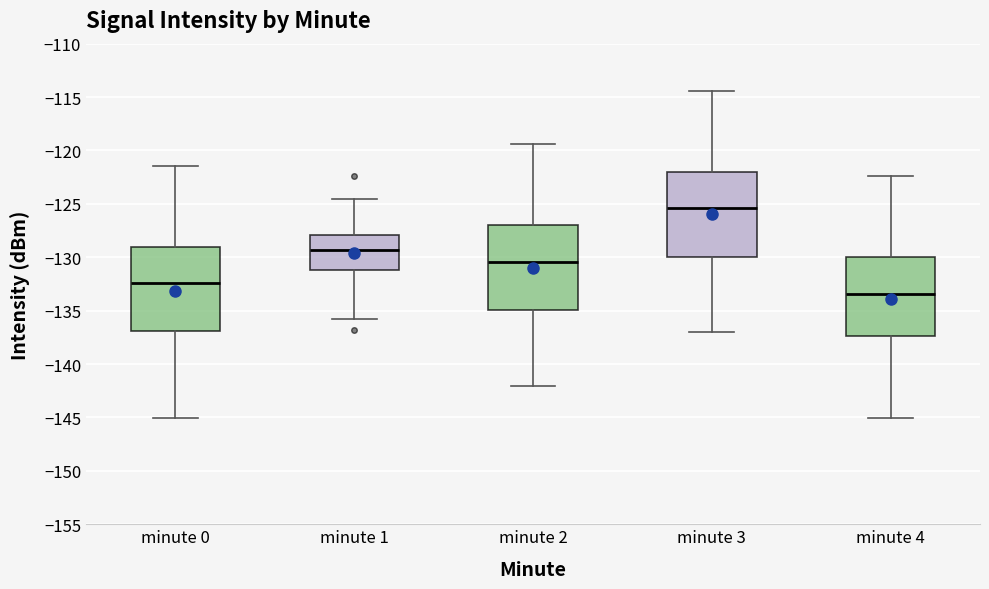

Reading left to right, transcribe this box plot: for each box, give where its median line is, the range the box spans, and where its two whiskers end, as read against the y-axis. The values are not printed on the chart, so give them approximately, as read against the axis.

minute 0: median -132.5, box -137.0 to -129.0, whiskers -145.0 to -121.5
minute 1: median -129.5, box -131.0 to -128.0, whiskers -136.0 to -124.5
minute 2: median -130.5, box -135.0 to -127.0, whiskers -142.0 to -119.5
minute 3: median -125.5, box -130.0 to -122.0, whiskers -137.0 to -114.5
minute 4: median -133.5, box -137.5 to -130.0, whiskers -145.0 to -122.5